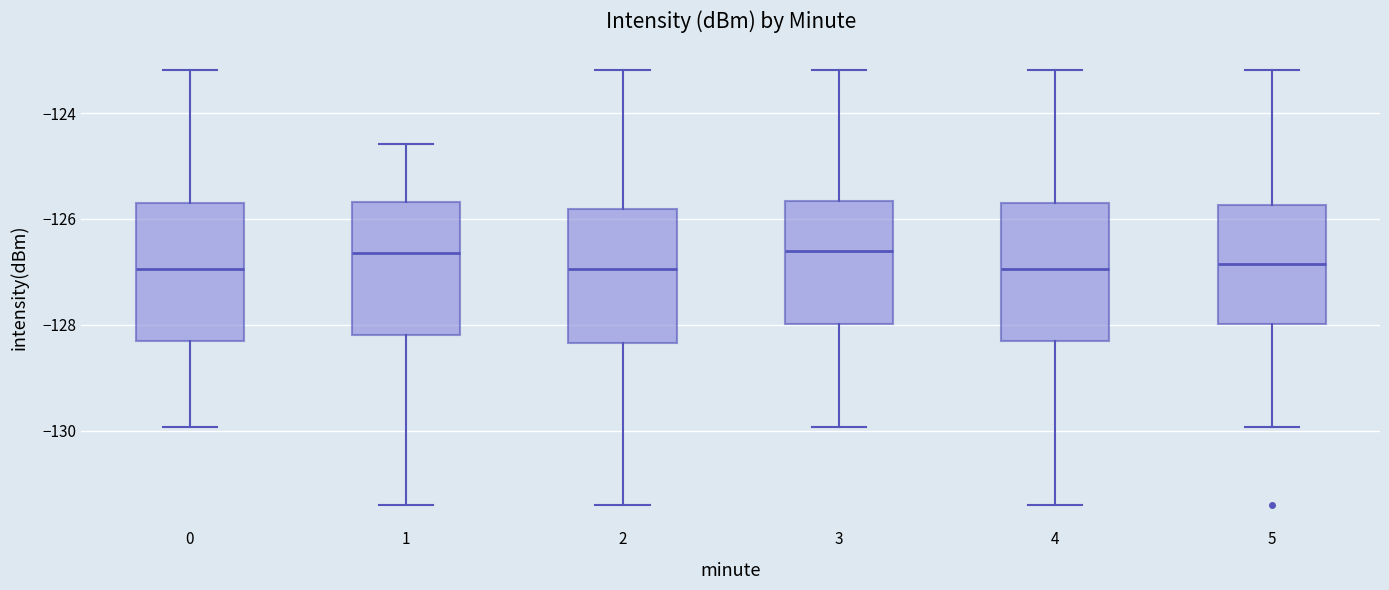

Where does the upper whisker of the box at x = 1 end on the y-axis? The values are not printed on the chart, so give them approximately, as read against the axis.

-124.6